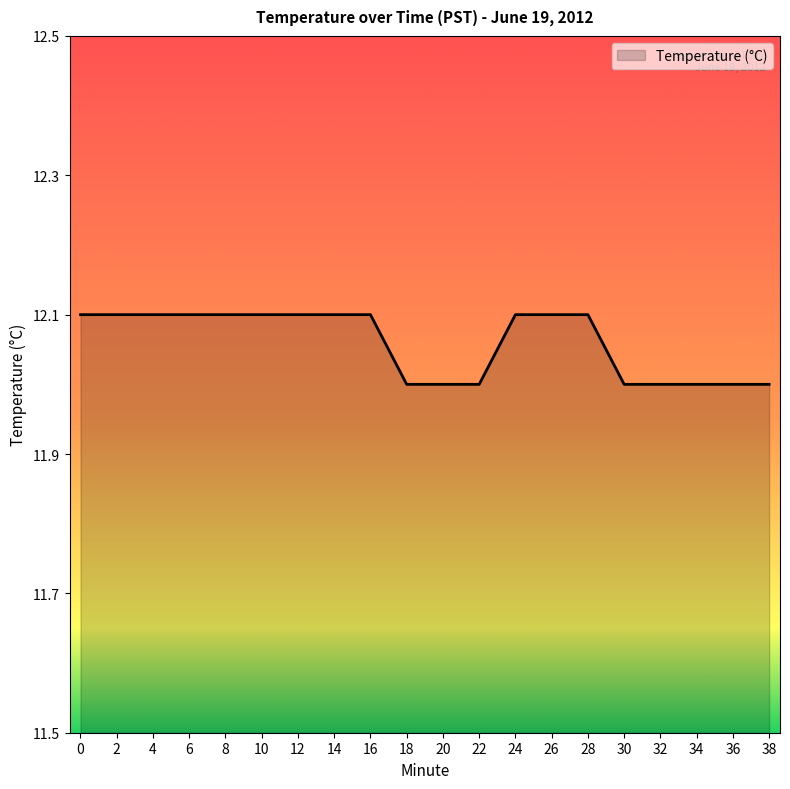

True or false: the data shows 6.5 at 14.

False